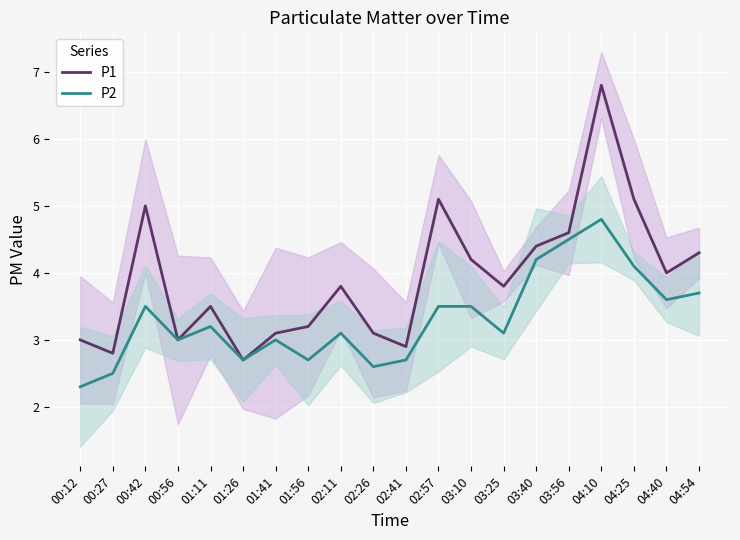

Which has a higher value, 04:25 or 02:41?

04:25